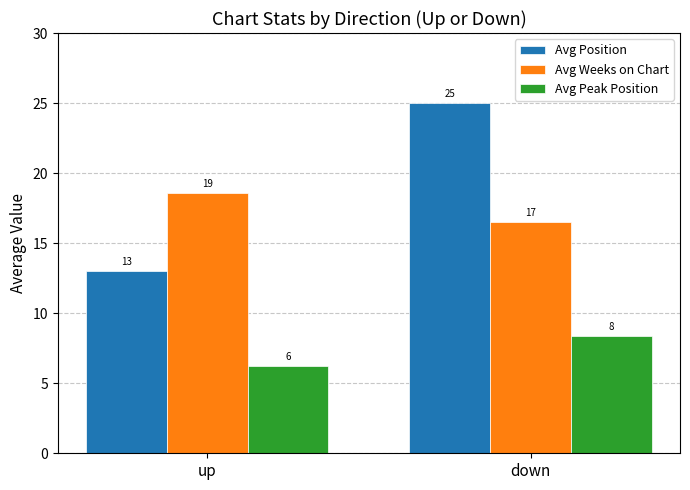

At how many categories does at least one series exceed 16?

2